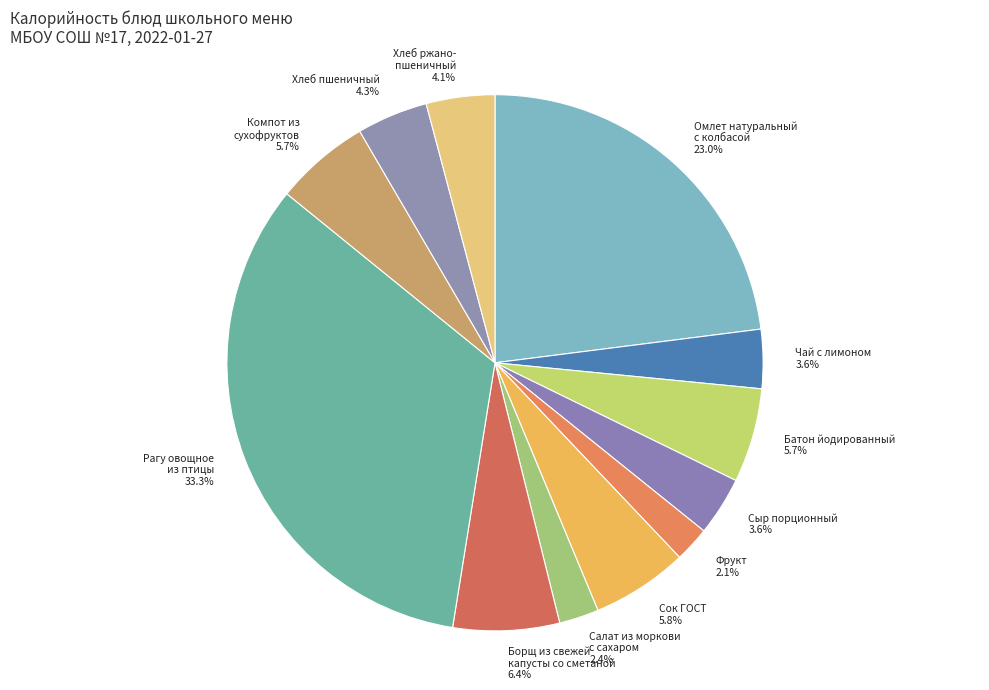

What portion of the pie excludes Борщ из свежей капусты со сметаной?

93.6%